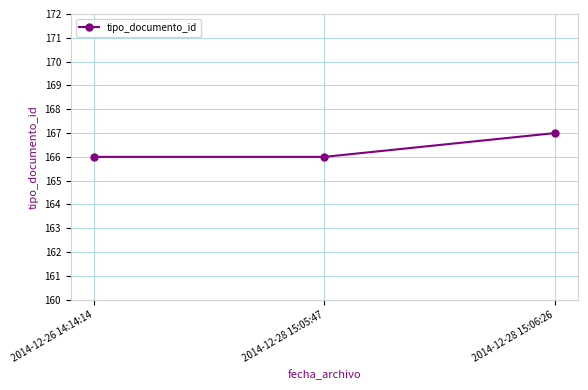

Reading left to right, list all the values displayed in this chart.

166	166	167